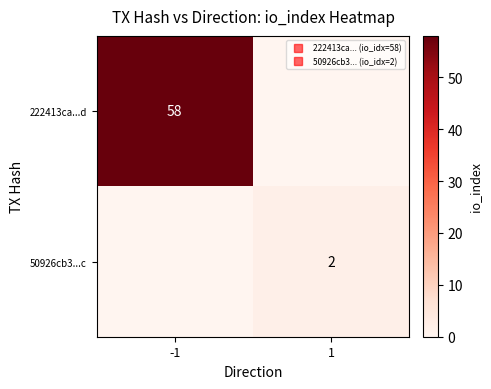

List the series in order of their peak value, lowest first.

50926cb3...c, 222413ca...d